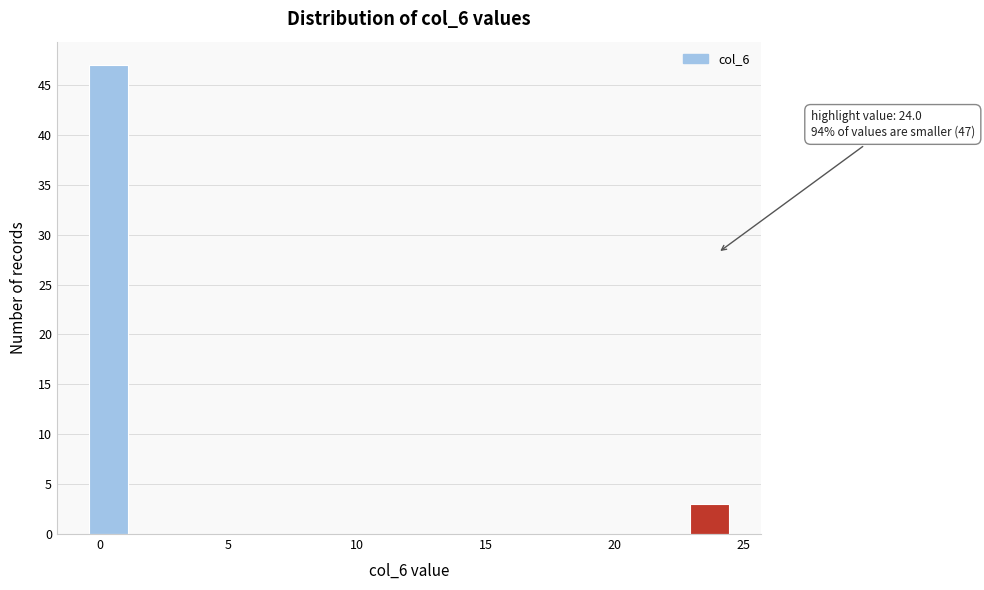

Read against the x-axis, roughly where is the centre of the tallest bar?

0.5